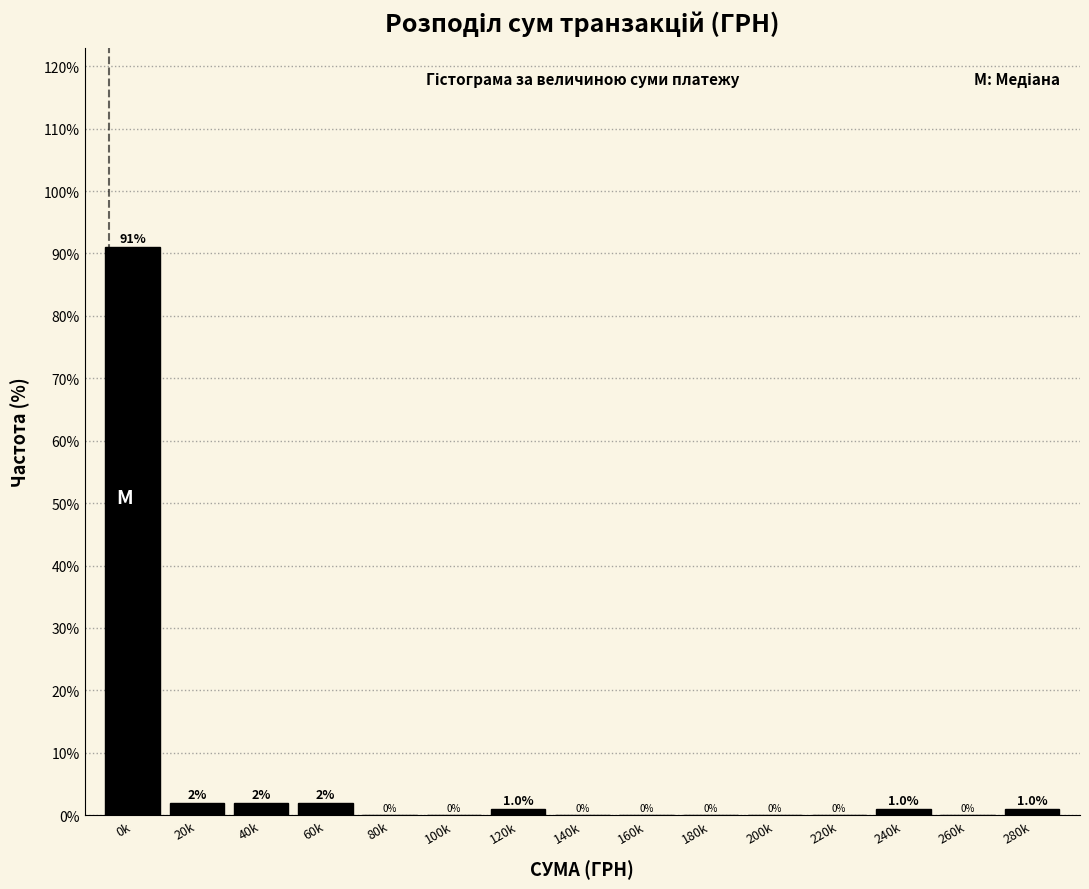

Reading left to right, extract all data points from this chart.

0k=91.1	20k=2.0	40k=2.0	60k=2.0	80k=0.0	100k=0.0	120k=1.0	140k=0.0	160k=0.0	180k=0.0	200k=0.0	220k=0.0	240k=1.0	260k=0.0	280k=1.0